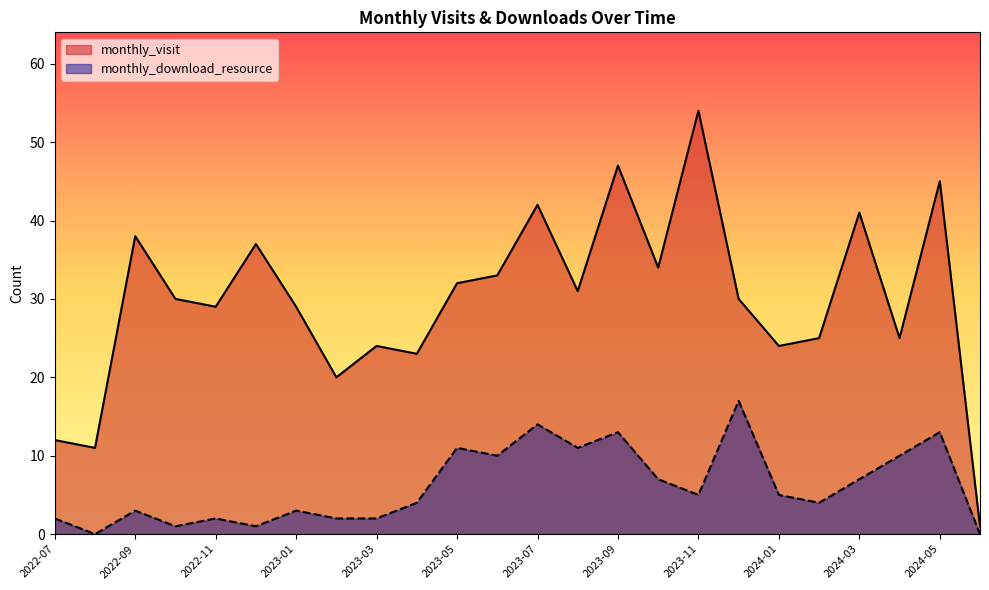

In monthly_download_resource, how many points are lower than both neighbors (excluding endpoints)?

7